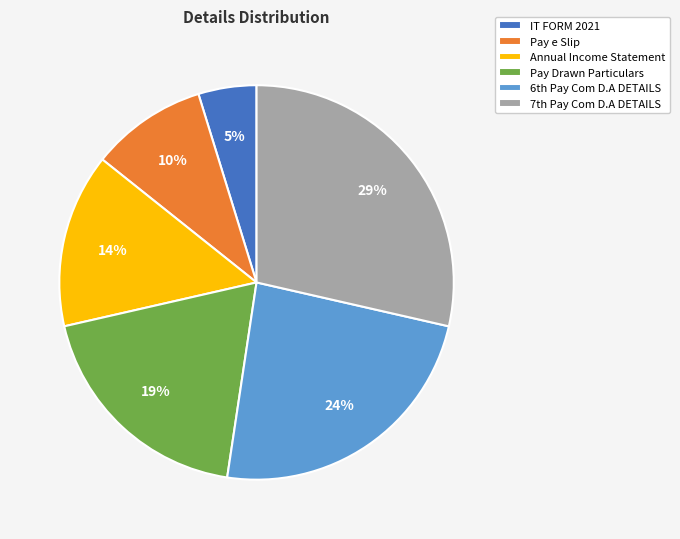

To the nearest percent, what portion does IT FORM 2021 represent?

5%